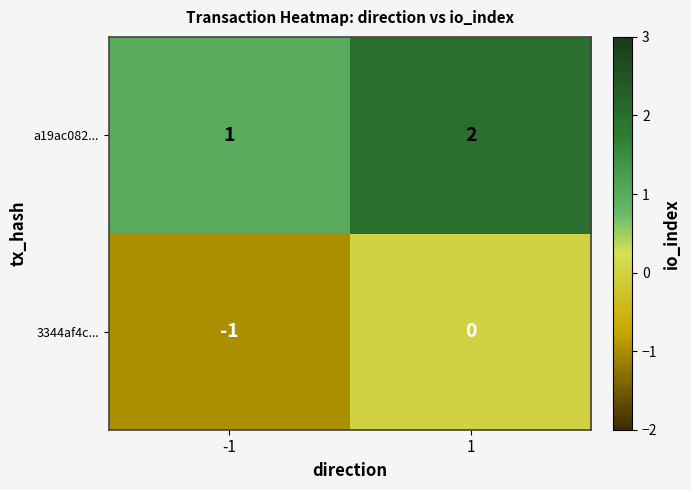

What is the sum of the a19ac082... values at 1 and -1?

3